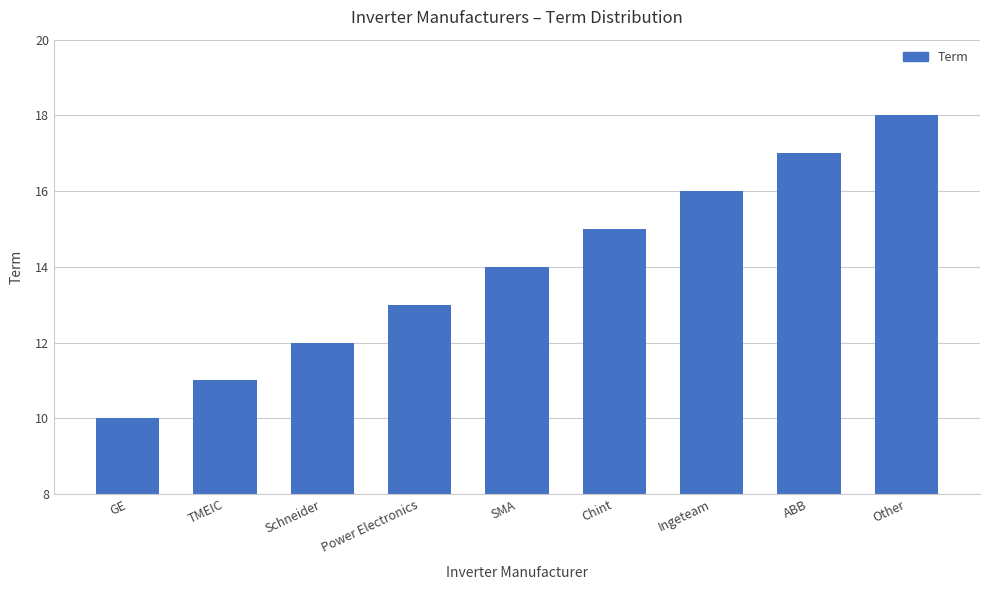

How many data points are less than 14?

4